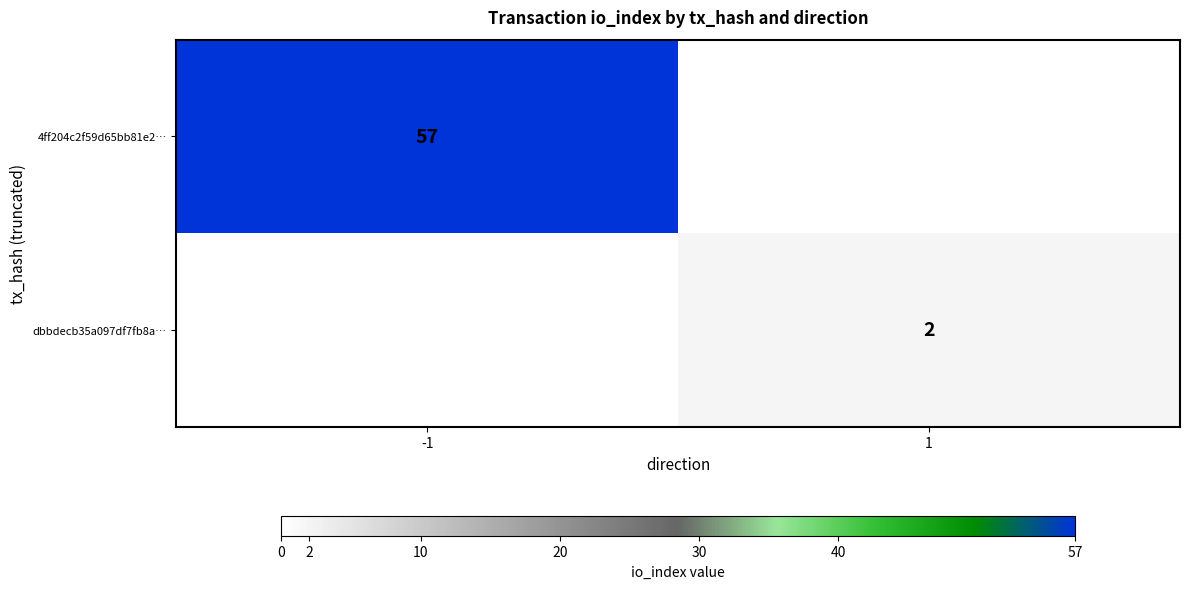

The value of dbbdecb35a097df7fb8a… at 1 is 1. True or false?

False